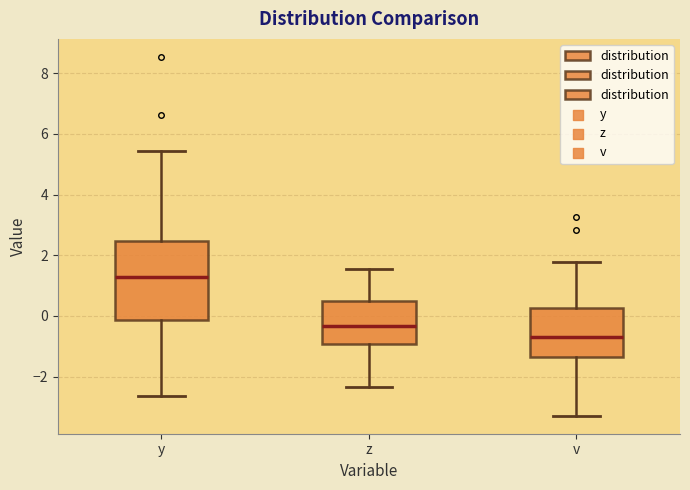

Which box is the tallest, from its lower edge to its upper edge?

y